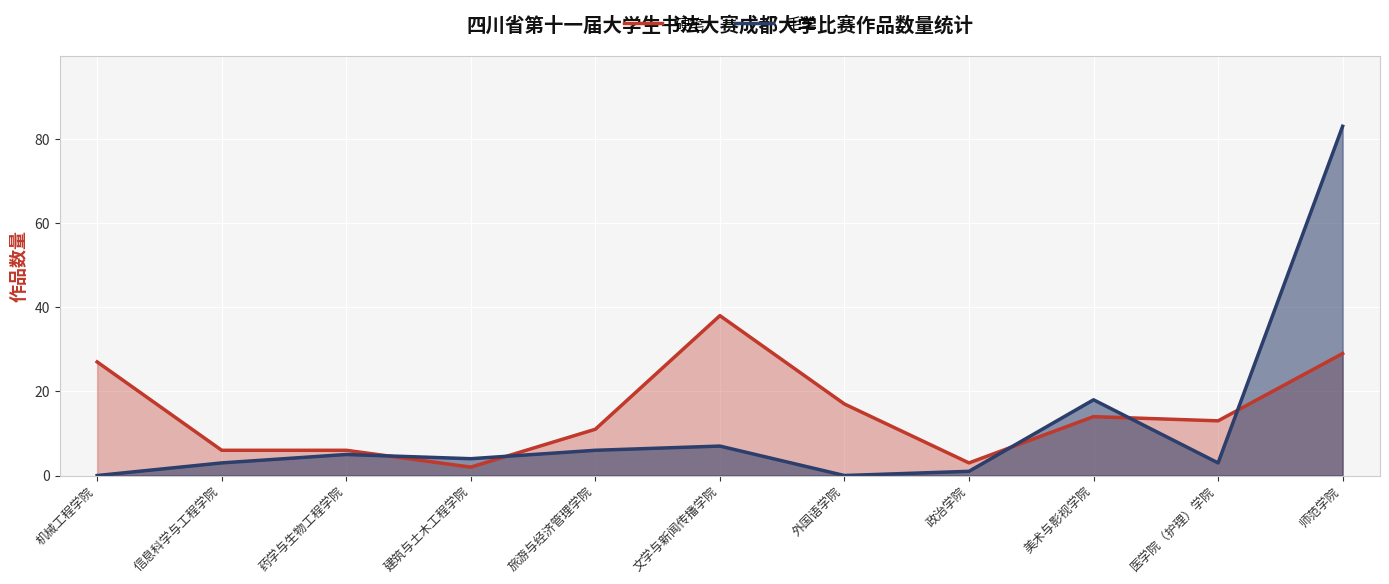

True or false: 硬笔 has a value of 13 at 医学院（护理）学院.

True